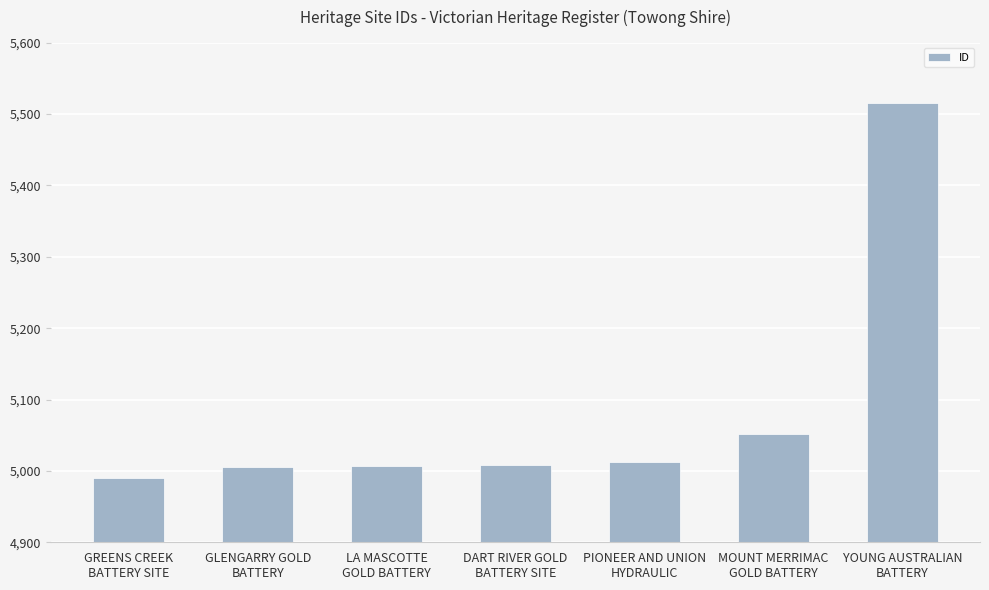

What is the average value?

5085